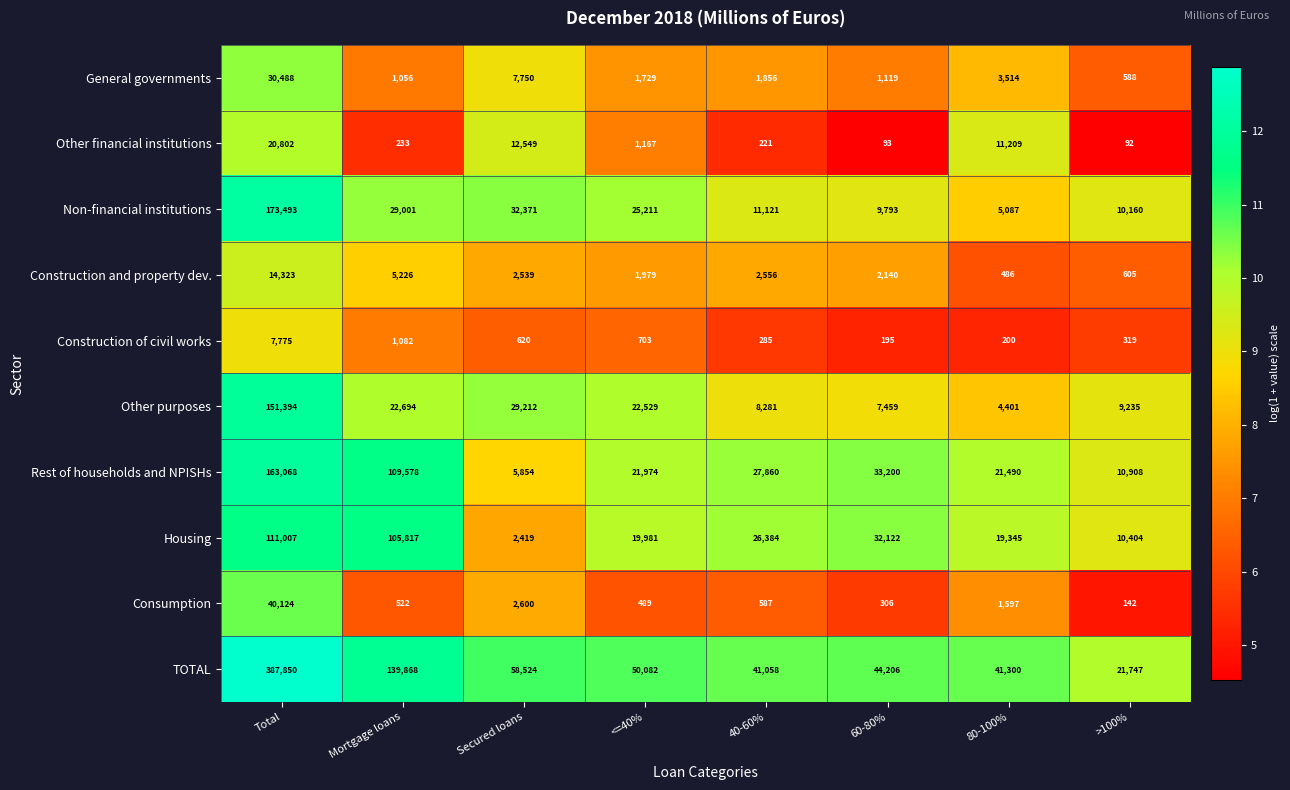

Which category has the lowest value in the Non-financial institutions series?

80-100%